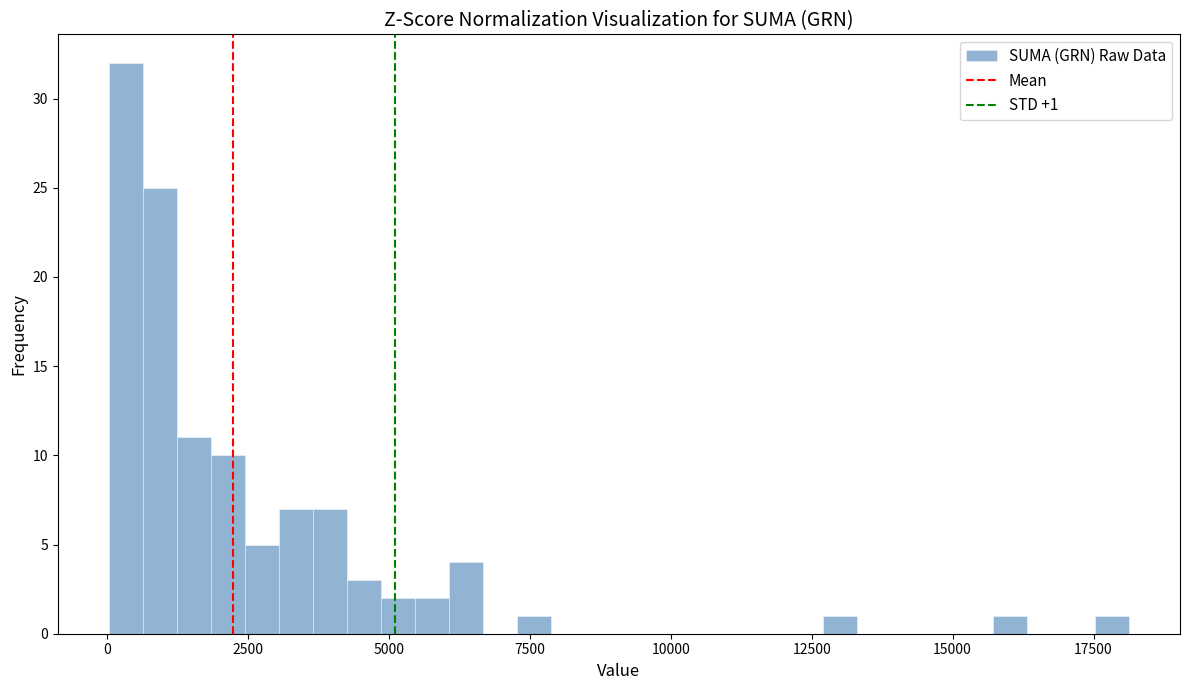

Read against the x-axis, roughly where is the centre of the tallest bar?

500